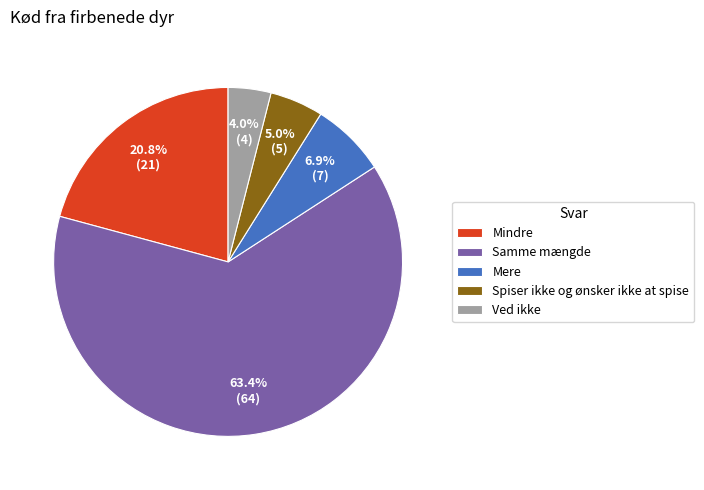

Combined, do Mindre and Spiser ikke og ønsker ikke at spise account for over 50%?

No